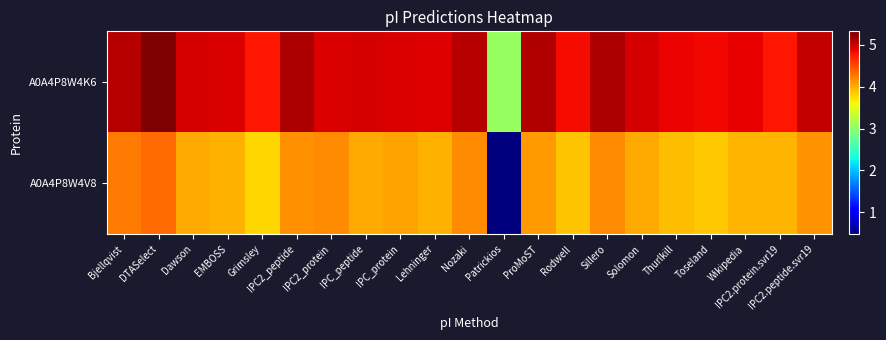

Reading right to left, list all the values displayed in this chart.

A0A4P8W4K6: IPC2.peptide.svr19=5.0	IPC2.protein.svr19=4.8	Wikipedia=4.9	Toseland=4.8	Thurlkill=4.9	Solomon=5.0	Sillero=5.1	Rodwell=4.8	ProMoST=5.1	Patrickios=3.1	Nozaki=5.1	Lehninger=4.9	IPC_protein=4.9	IPC_peptide=5.0	IPC2_protein=4.9	IPC2_peptide=5.1	Grimsley=4.8	EMBOSS=4.9	Dawson=5.0	DTASelect=5.3	Bjellqvist=5.1
A0A4P8W4V8: IPC2.peptide.svr19=4.1	IPC2.protein.svr19=4.0	Wikipedia=3.9	Toseland=3.8	Thurlkill=3.9	Solomon=4.0	Sillero=4.2	Rodwell=3.9	ProMoST=4.1	Patrickios=0.5	Nozaki=4.2	Lehninger=4.0	IPC_protein=4.0	IPC_peptide=4.0	IPC2_protein=4.2	IPC2_peptide=4.1	Grimsley=3.8	EMBOSS=4.0	Dawson=4.0	DTASelect=4.3	Bjellqvist=4.3